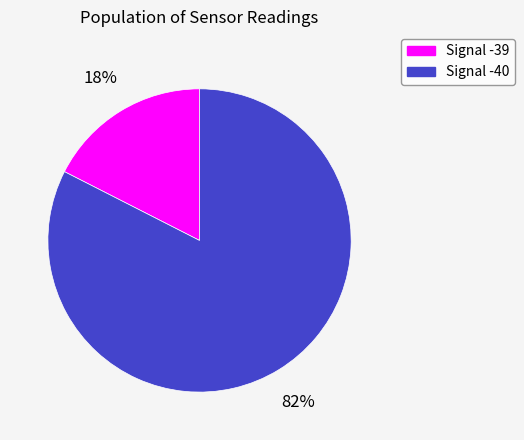

To the nearest percent, what is the average slice percentage?

50%